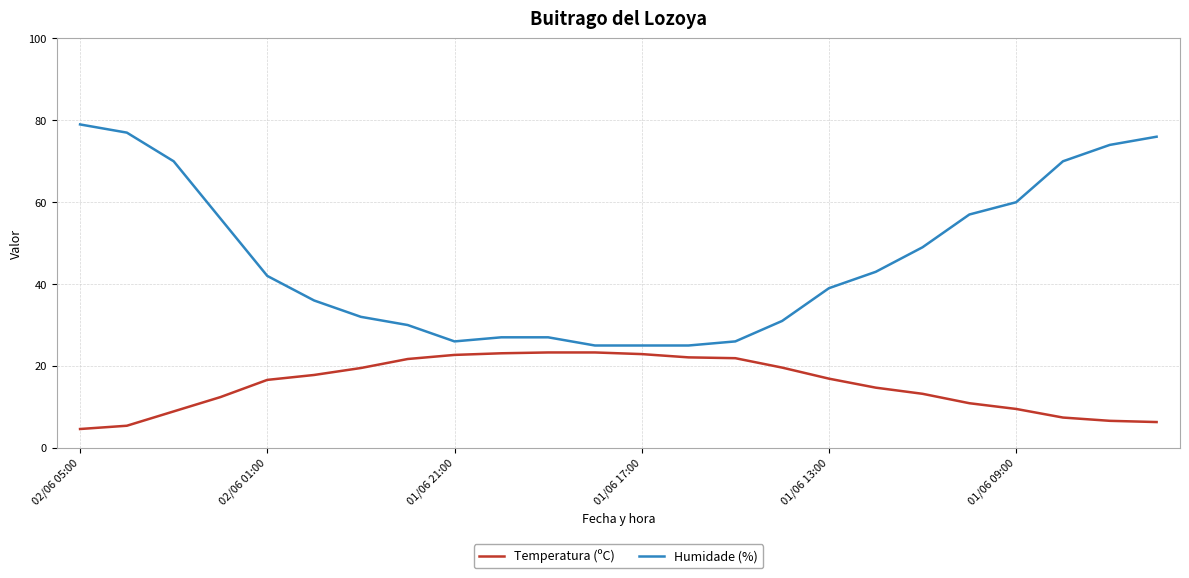

What is the lowest value of the Humidade (%) series?

25.0